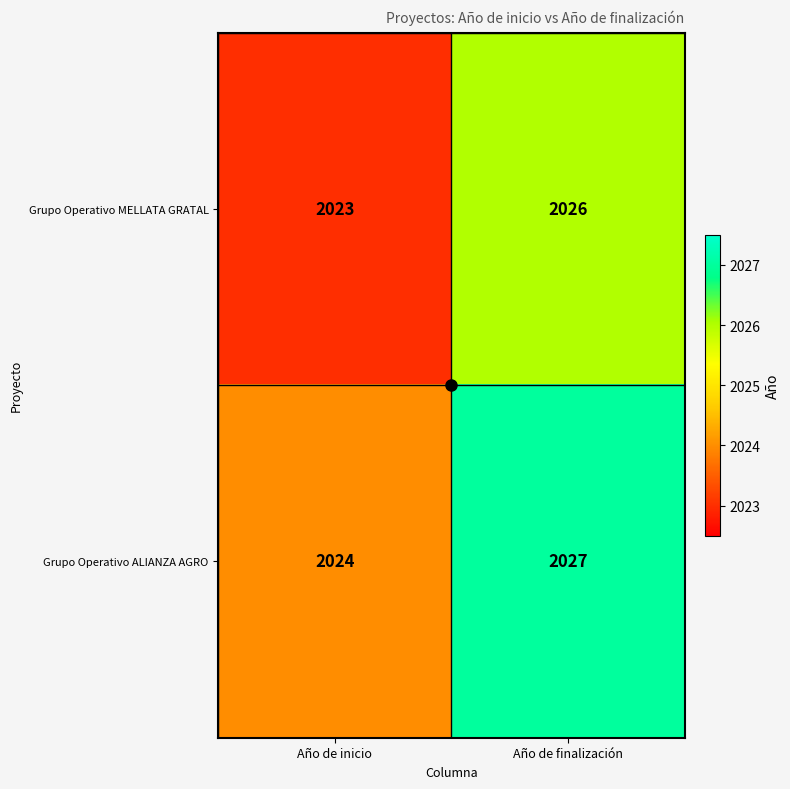

Rank the series by their maximum value, from highest to lowest.

Grupo Operativo ALIANZA AGRO, Grupo Operativo MELLATA GRATAL